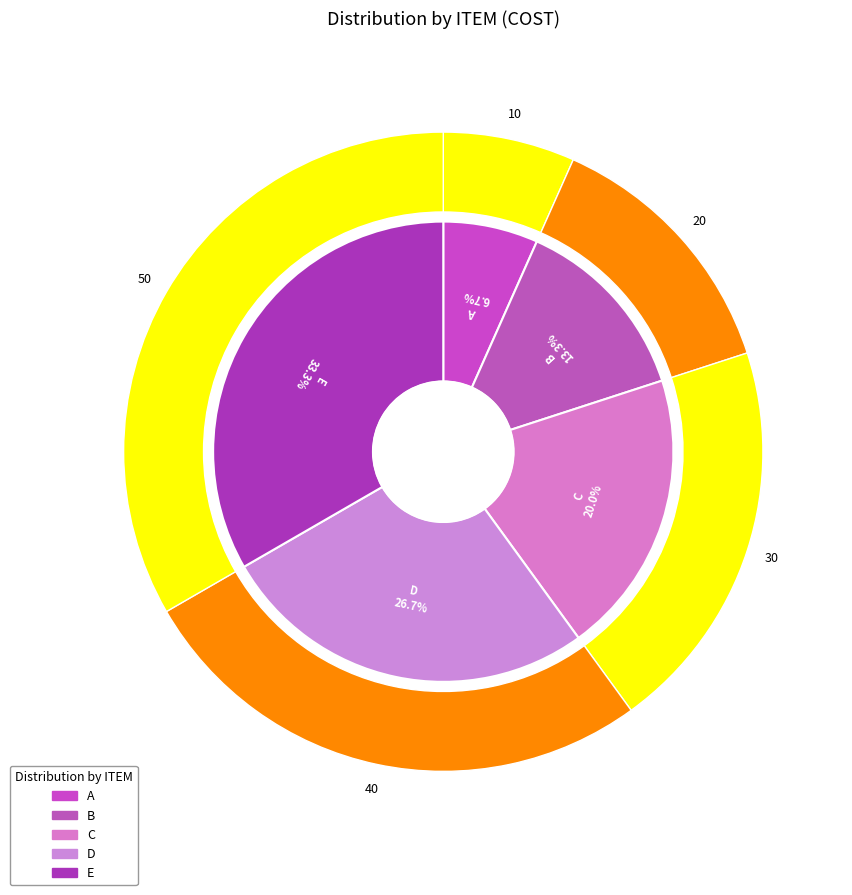

What percentage is the C slice, to the nearest percent?

20%